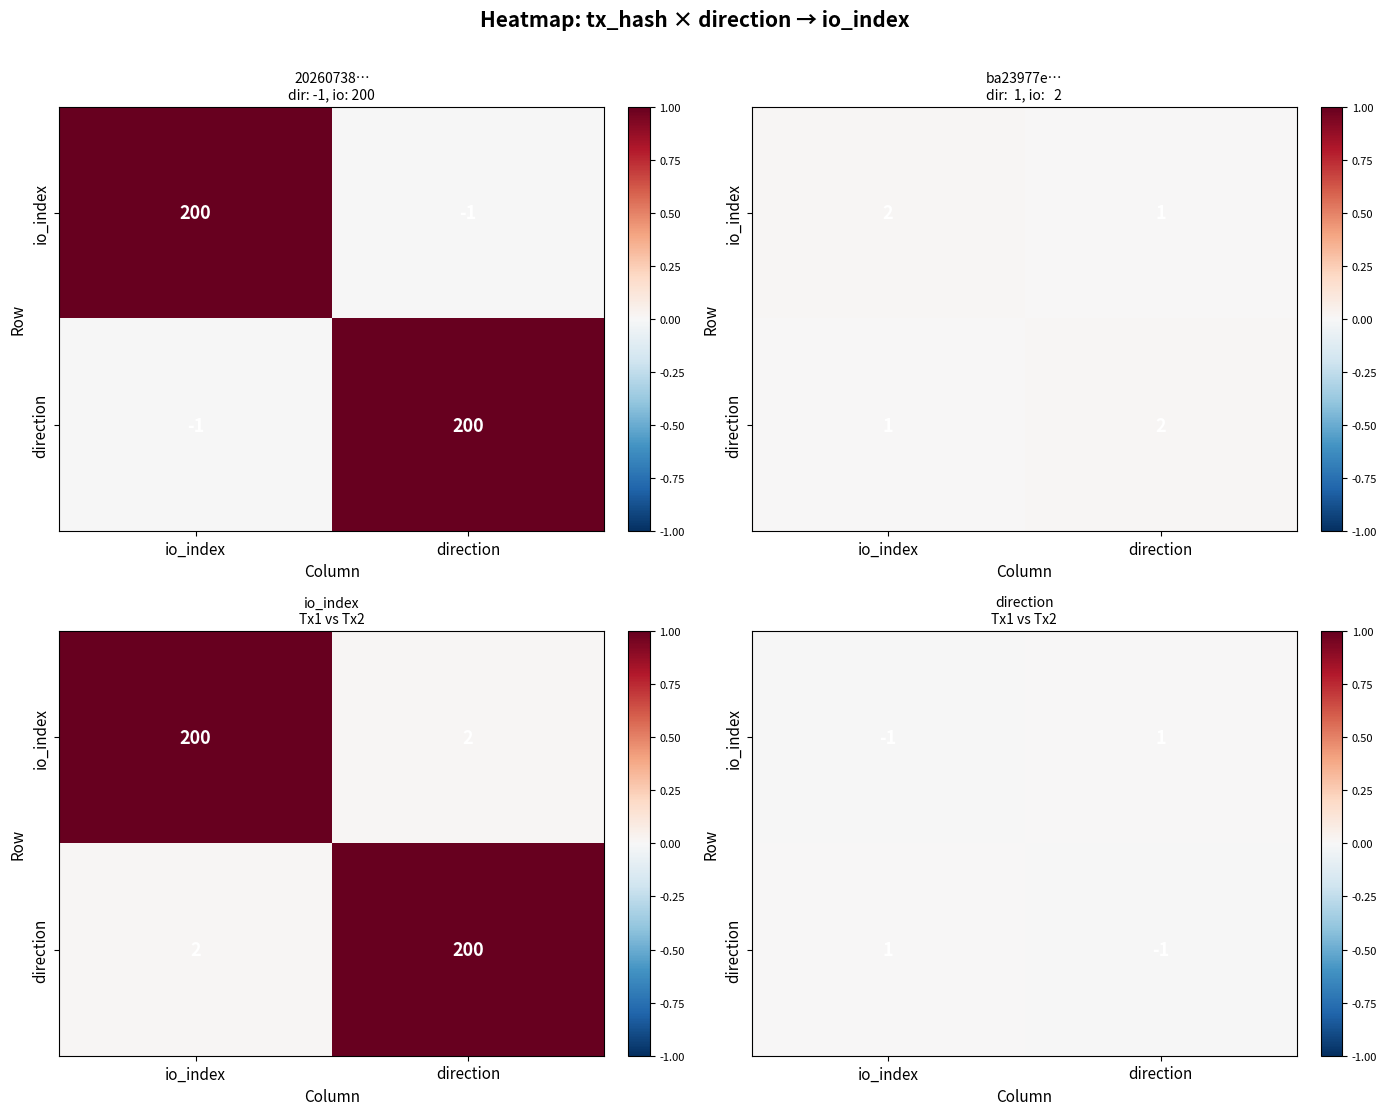

Count the number of categories in the chart.

2